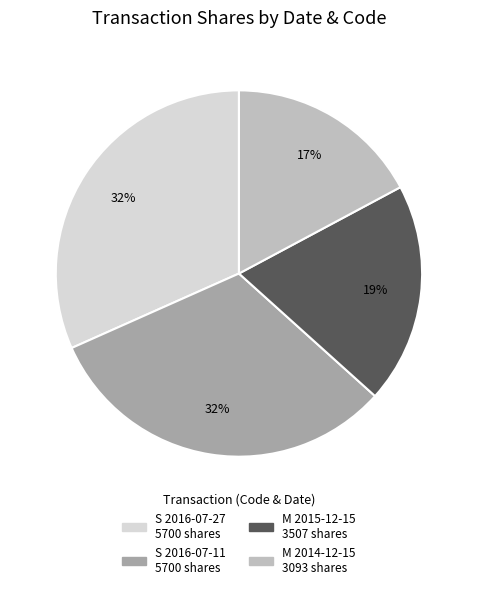

Is there any slice that represents more than half of the pie?

No